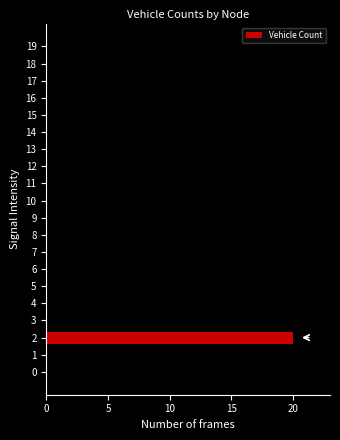

What is the sum of all values?

20